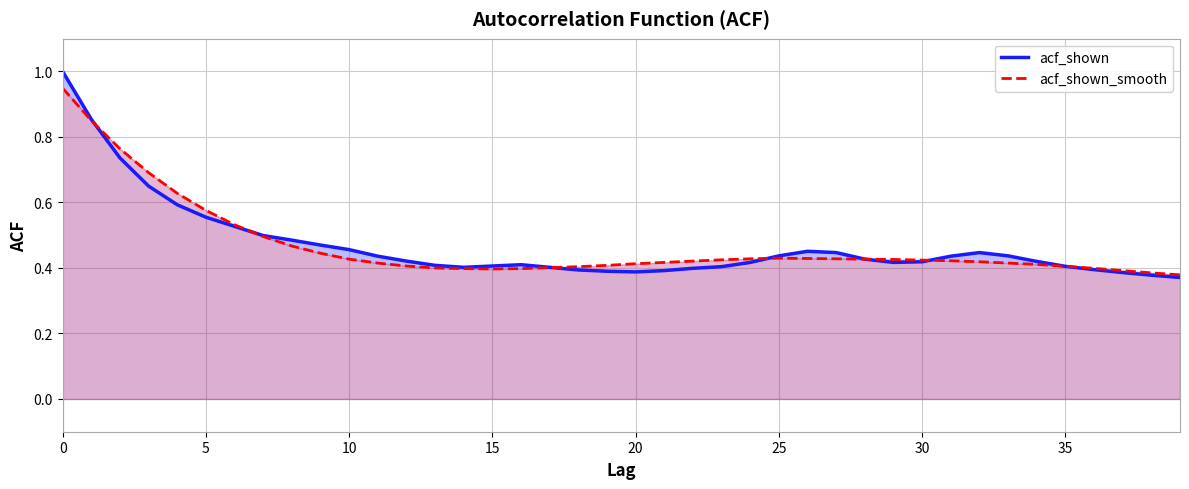

At which category does acf_shown_smooth reach its first local peak?

25